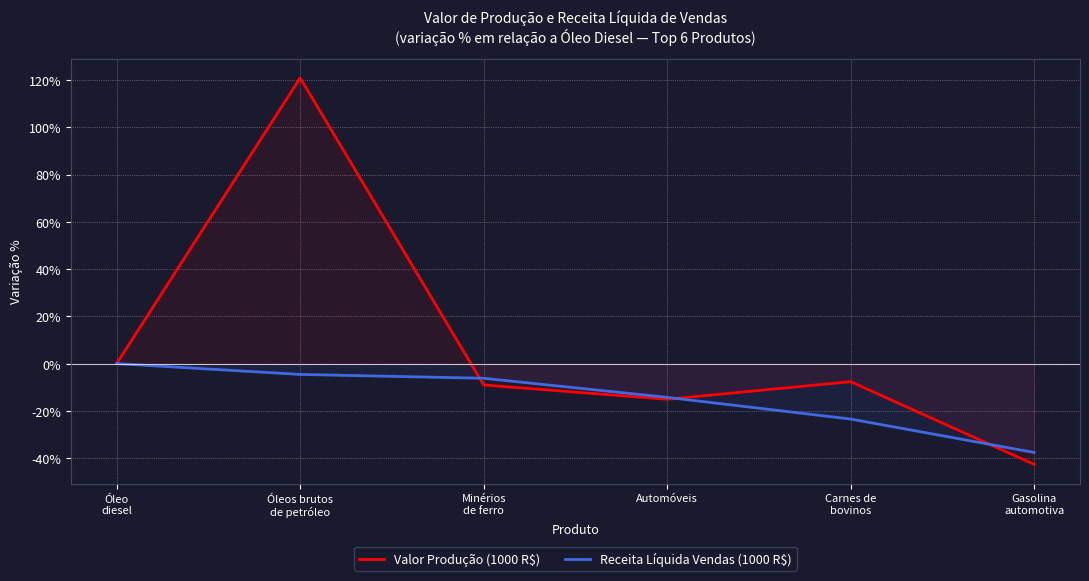

True or false: Receita Líquida Vendas (1000 R$) has a value of -23.5 at Carnes de
bovinos.

True